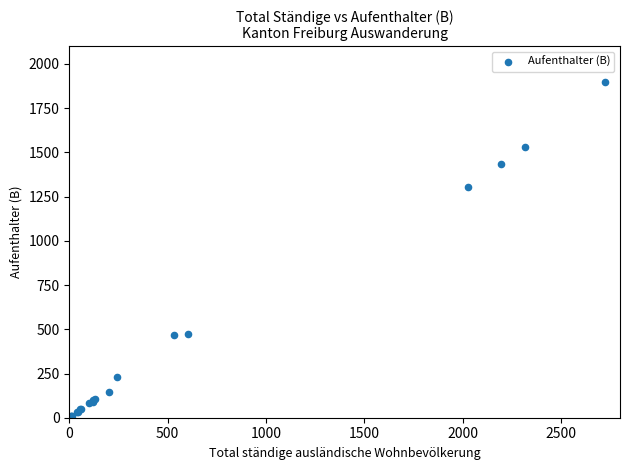

What Y value in the scatter plot is closest to 949?

1304